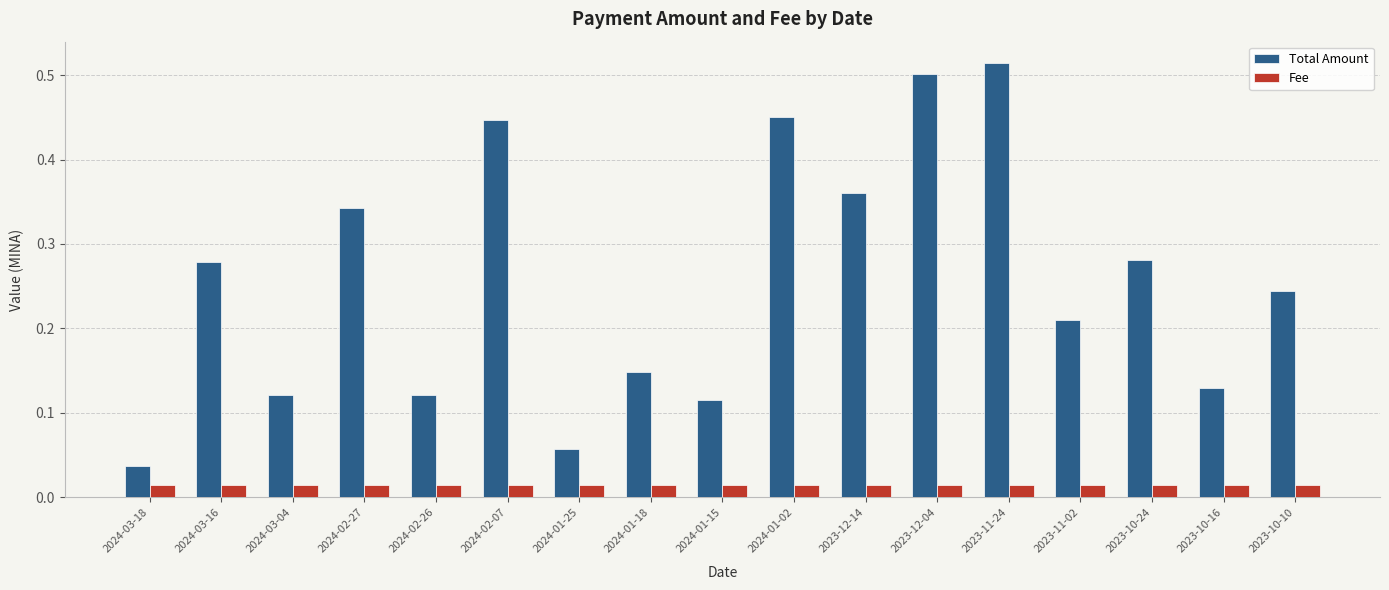

What are all the series names shown in the legend?

Total Amount, Fee